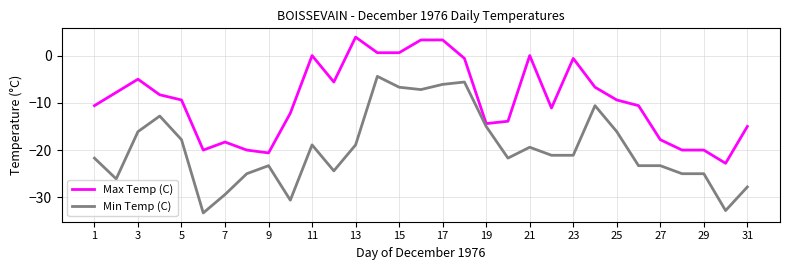

Rank the series by their maximum value, from lowest to highest.

Min Temp (C), Max Temp (C)